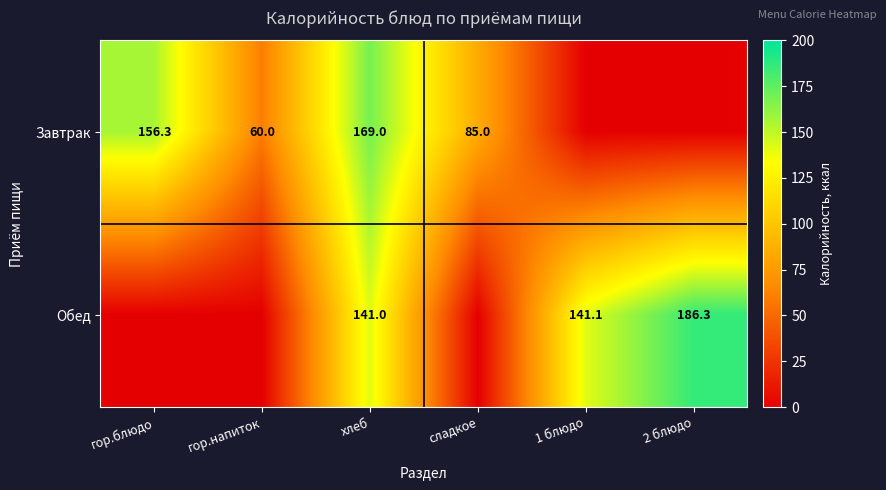

Which label corresponds to the largest value in the chart?

2 блюдо